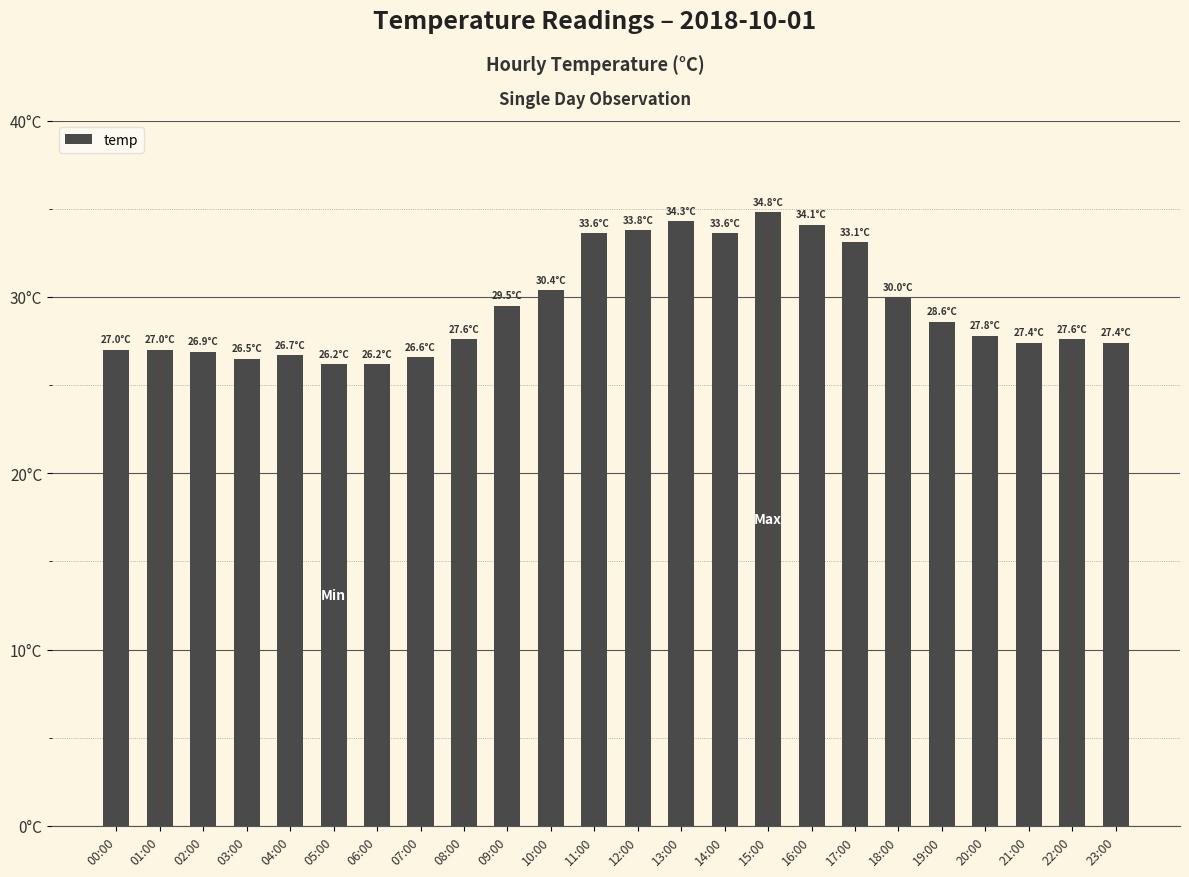

Count the number of categories in the chart.

24